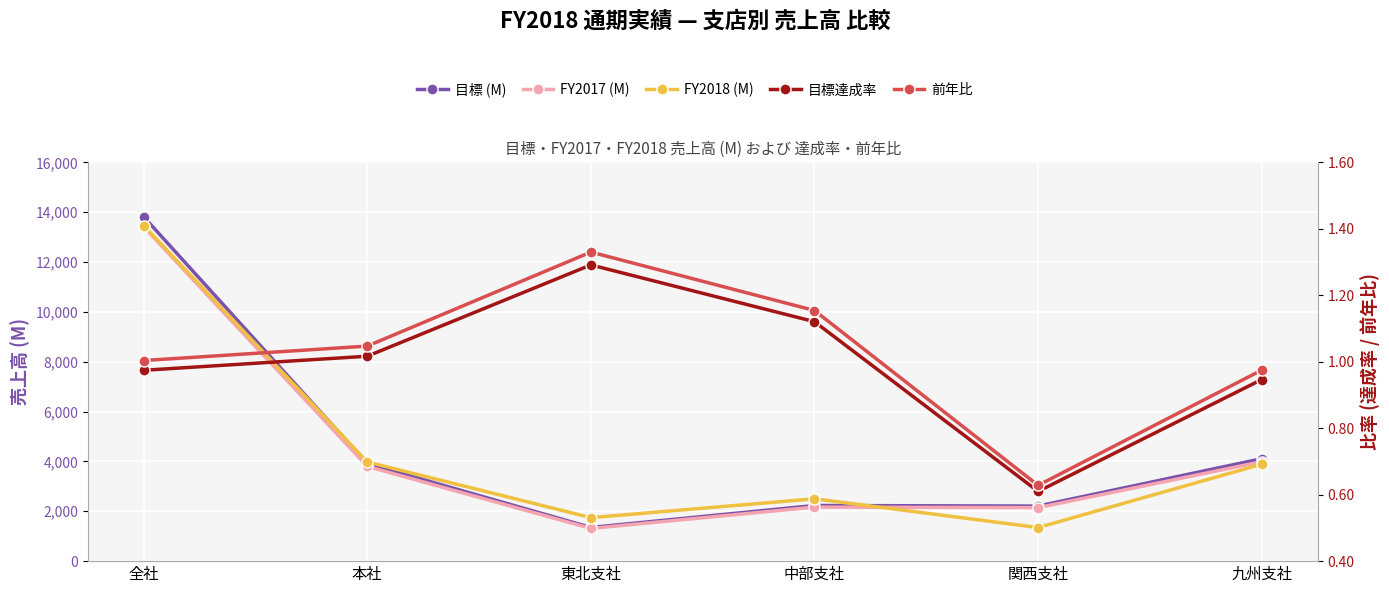

Where is the first local minimum for FY2018 (M)?

東北支社